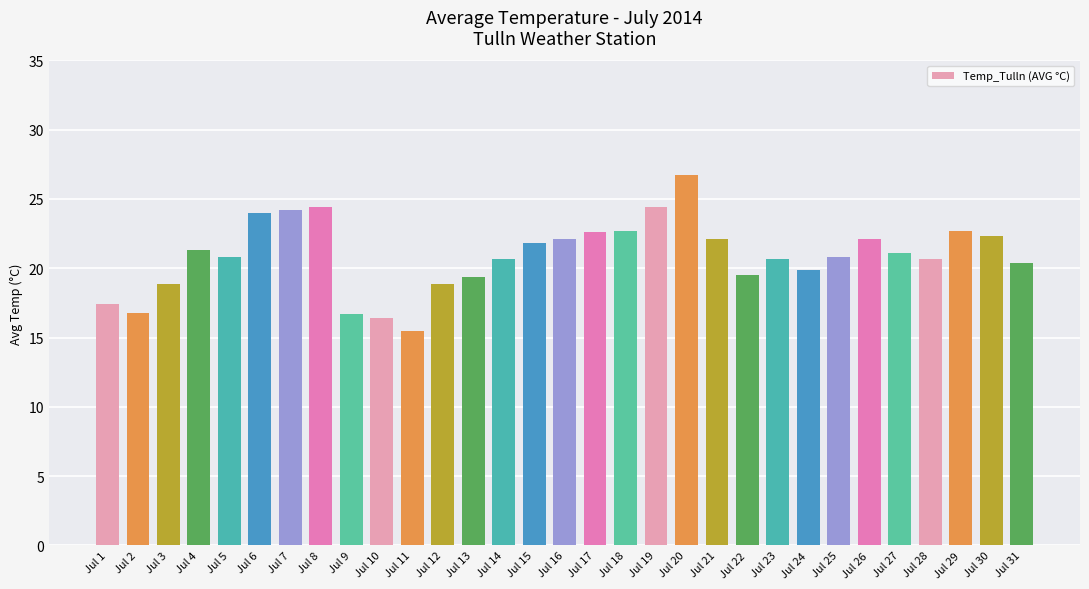

Does the chart contain stacked bars?

No